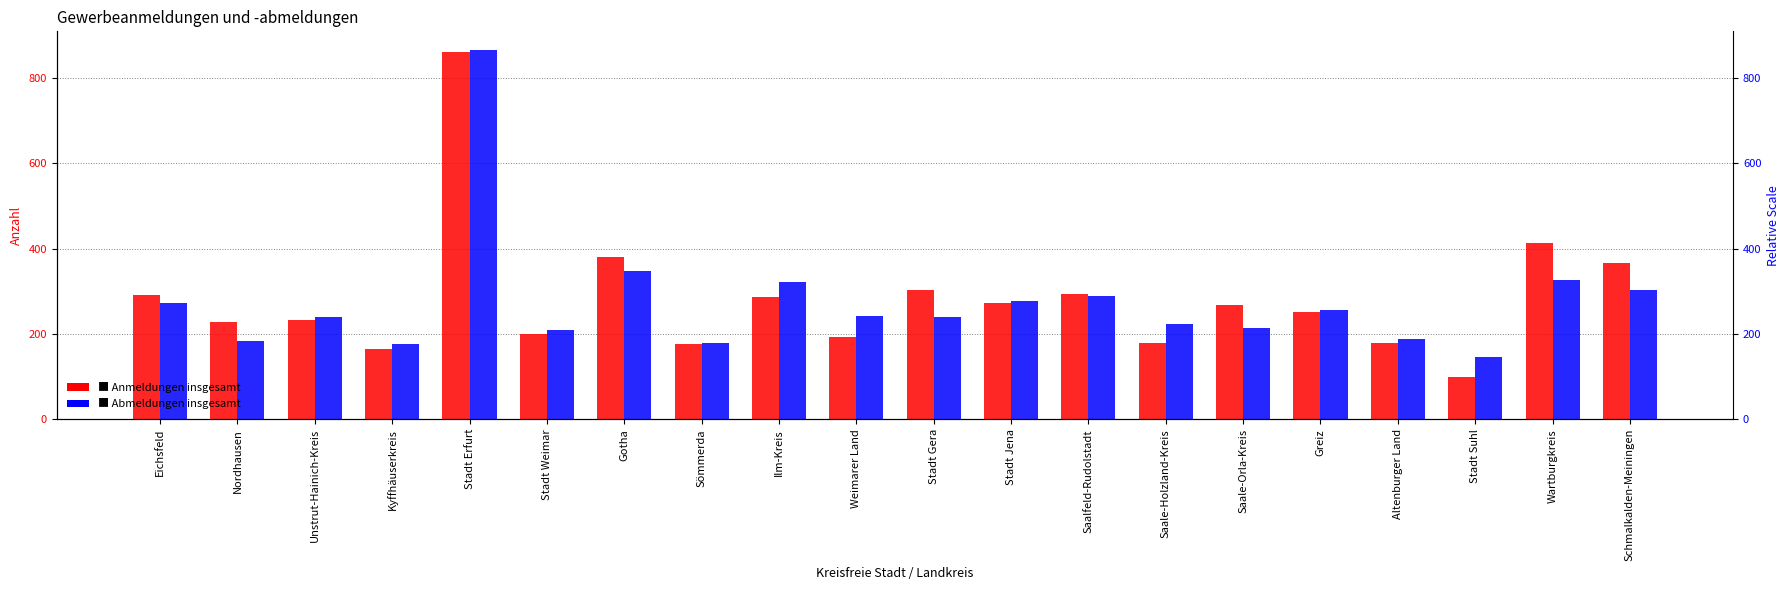

What is the minimum value shown in the chart?

100